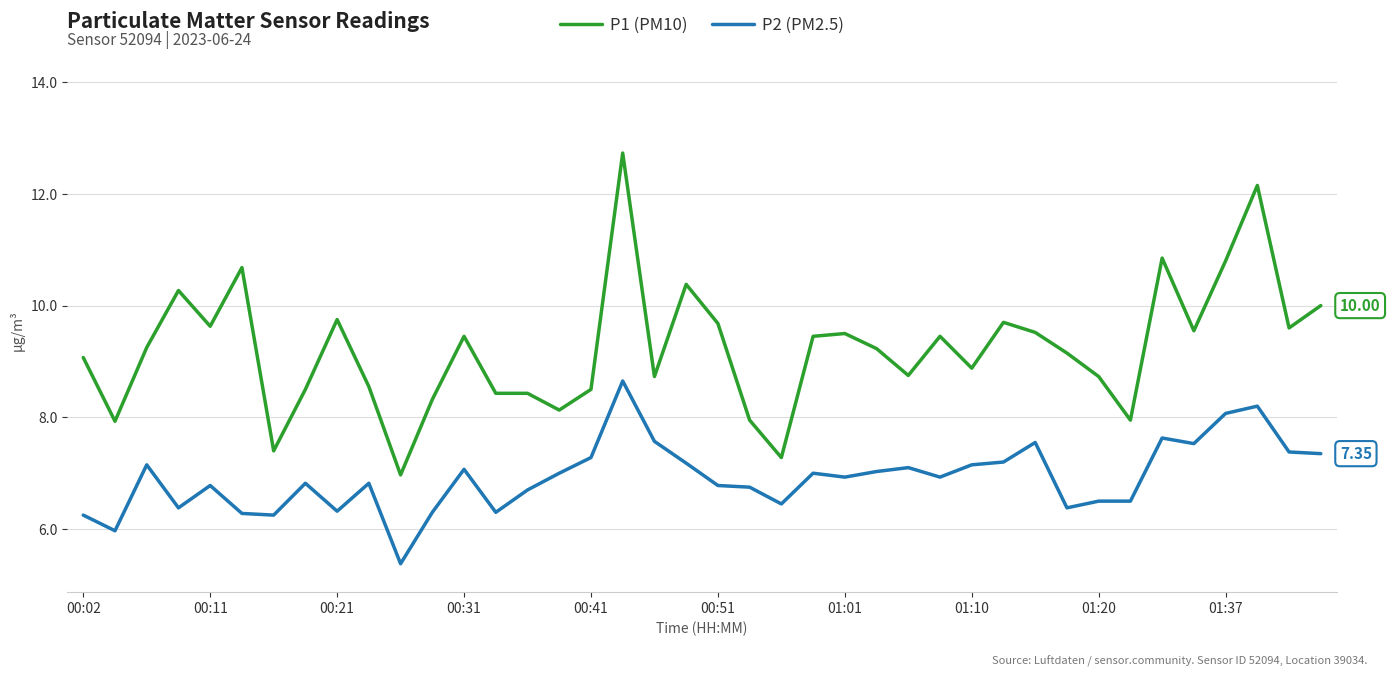

Which series has the largest range (max minus min)?

P1 (PM10)